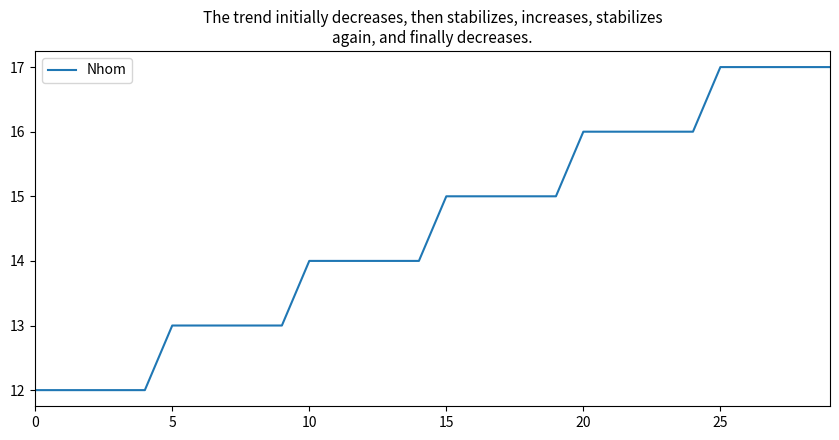

What is the difference between the maximum and minimum values?

5